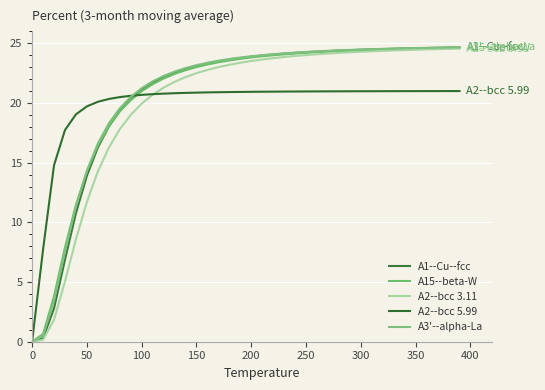

True or false: A15--beta-W and A2--bcc 3.11 intersect in this chart.

False